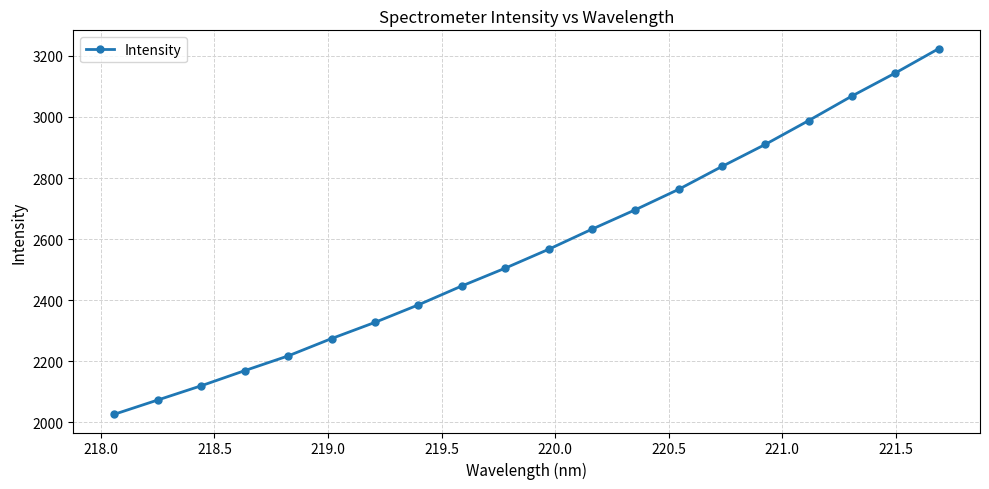

True or false: the data has more than 0 interior local peaks.

False